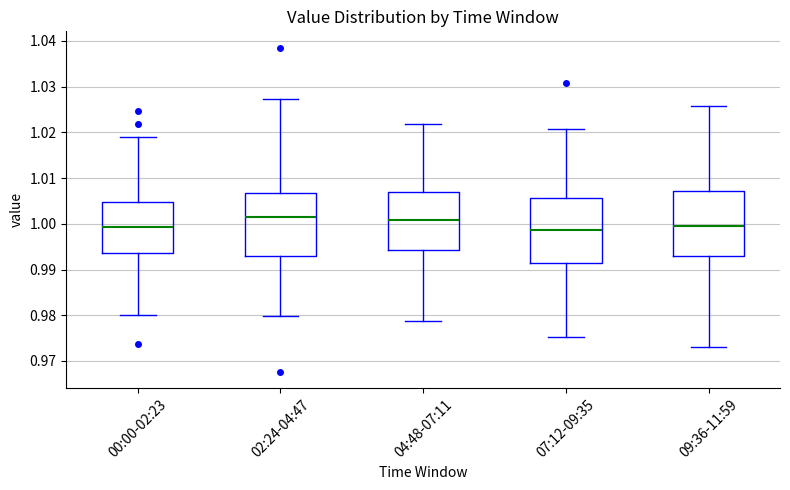

Where does the upper whisker of the box for 02:24-04:47 end on the y-axis? The values are not printed on the chart, so give them approximately, as read against the axis.

1.027